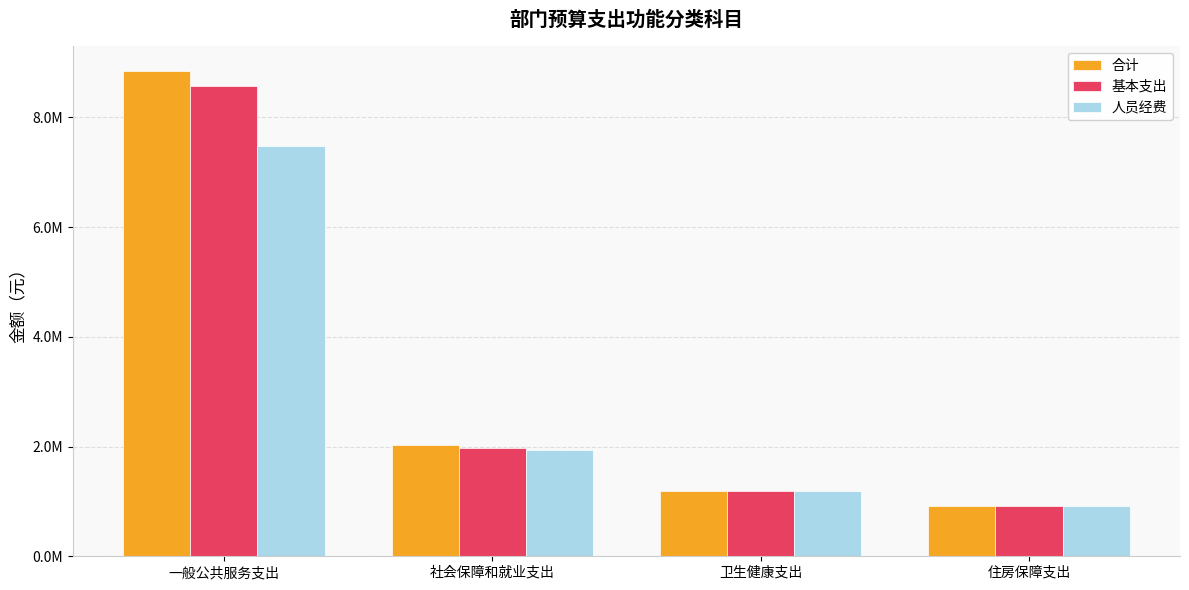

Does the chart contain stacked bars?

No